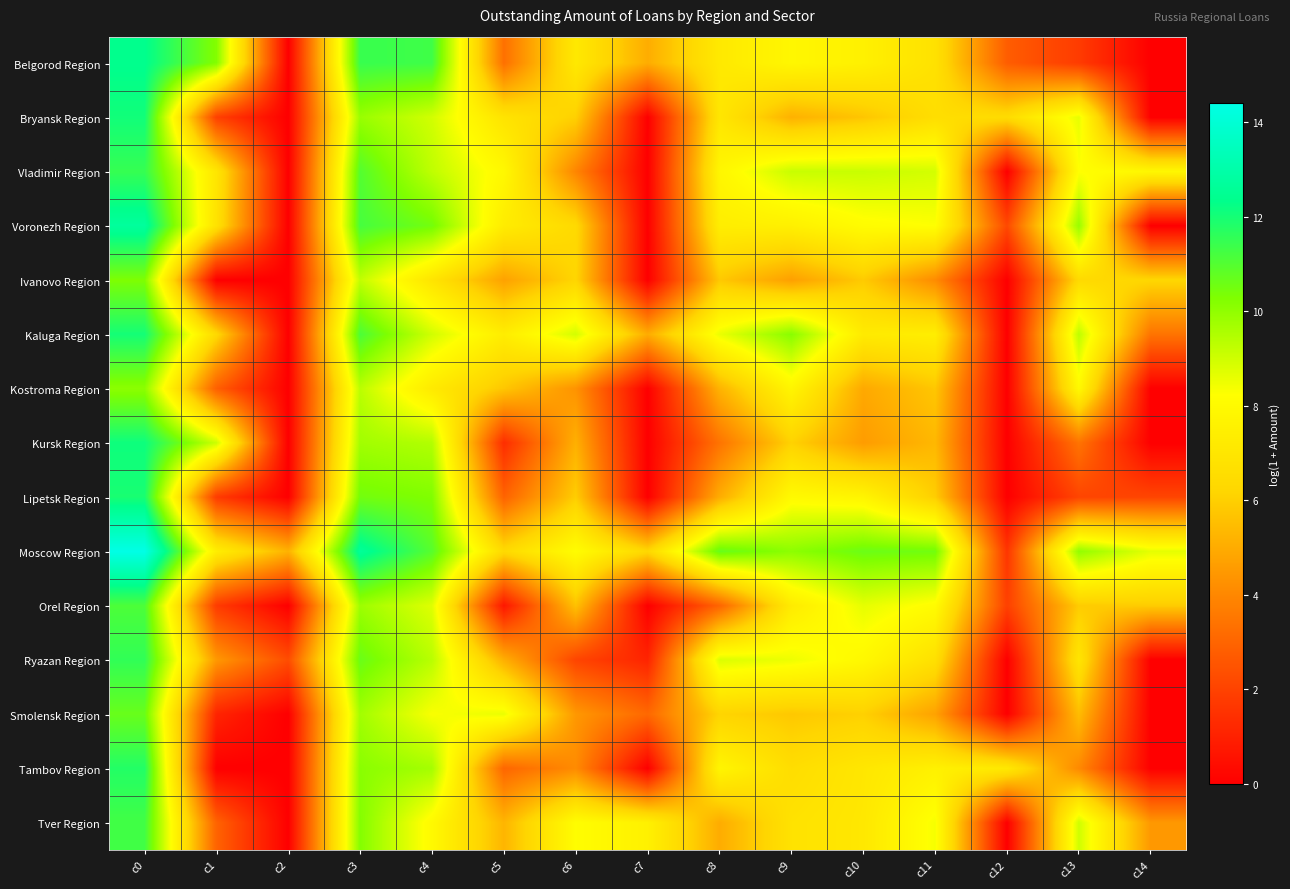

Reading left to right, list all the values displayed in this chart.

Belgorod Region: c0=12.4	c1=10.2	c2=0.0	c3=11.4	c4=11.3	c5=3.3	c6=7.1	c7=5.0	c8=7.2	c9=7.8	c10=7.5	c11=6.8	c12=2.8	c13=1.8	c14=0.0
Bryansk Region: c0=12.1	c1=1.9	c2=0.0	c3=9.9	c4=9.0	c5=6.9	c6=6.0	c7=0.0	c8=7.0	c9=5.2	c10=5.7	c11=6.6	c12=6.5	c13=8.6	c14=0.0
Vladimir Region: c0=11.5	c1=7.0	c2=0.0	c3=11.0	c4=9.3	c5=7.9	c6=3.9	c7=0.0	c8=7.8	c9=9.1	c10=9.1	c11=8.9	c12=0.0	c13=8.2	c14=7.9
Voronezh Region: c0=12.7	c1=6.8	c2=0.0	c3=11.2	c4=10.5	c5=7.3	c6=6.4	c7=0.0	c8=7.4	c9=7.5	c10=8.1	c11=8.2	c12=2.2	c13=9.9	c14=0.0
Ivanovo Region: c0=10.3	c1=0.0	c2=0.0	c3=9.2	c4=6.9	c5=4.7	c6=6.2	c7=0.0	c8=5.8	c9=4.7	c10=5.9	c11=4.1	c12=0.0	c13=6.4	c14=6.2
Kaluga Region: c0=12.0	c1=6.3	c2=0.0	c3=11.1	c4=9.0	c5=7.3	c6=8.9	c7=5.0	c8=8.6	c9=10.1	c10=7.2	c11=7.4	c12=0.0	c13=9.3	c14=3.4
Kostroma Region: c0=10.1	c1=2.8	c2=0.0	c3=9.3	c4=7.2	c5=5.7	c6=4.3	c7=0.0	c8=5.2	c9=7.8	c10=4.9	c11=5.8	c12=0.0	c13=8.0	c14=0.0
Kursk Region: c0=12.1	c1=9.0	c2=0.0	c3=9.7	c4=9.5	c5=1.4	c6=5.1	c7=0.0	c8=3.4	c9=6.1	c10=4.6	c11=5.3	c12=0.0	c13=3.4	c14=0.0
Lipetsk Region: c0=11.9	c1=1.8	c2=0.0	c3=10.5	c4=10.3	c5=2.9	c6=5.9	c7=0.0	c8=5.0	c9=8.0	c10=7.7	c11=5.9	c12=0.0	c13=2.1	c14=2.1
Moscow Region: c0=14.4	c1=7.4	c2=5.2	c3=12.6	c4=10.9	c5=6.4	c6=8.1	c7=6.3	c8=10.7	c9=10.1	c10=10.6	c11=10.5	c12=1.6	c13=10.0	c14=8.6
Orel Region: c0=11.1	c1=1.8	c2=0.0	c3=9.8	c4=8.7	c5=0.7	c6=5.6	c7=0.0	c8=3.0	c9=7.3	c10=8.6	c11=8.1	c12=1.9	c13=5.9	c14=5.9
Ryazan Region: c0=11.6	c1=4.5	c2=2.3	c3=10.6	c4=9.4	c5=5.1	c6=2.1	c7=1.1	c8=8.8	c9=8.5	c10=7.9	c11=6.7	c12=0.0	c13=6.9	c14=0.0
Smolensk Region: c0=10.7	c1=1.1	c2=0.0	c3=9.7	c4=8.3	c5=8.6	c6=4.5	c7=3.1	c8=6.2	c9=5.8	c10=6.0	c11=4.7	c12=0.0	c13=5.5	c14=0.0
Tambov Region: c0=11.8	c1=0.0	c2=0.0	c3=10.1	c4=9.7	c5=3.0	c6=4.1	c7=0.0	c8=7.8	c9=6.5	c10=7.0	c11=7.5	c12=7.1	c13=4.0	c14=0.0
Tver Region: c0=11.3	c1=2.9	c2=0.0	c3=10.2	c4=8.0	c5=5.3	c6=8.1	c7=7.5	c8=5.0	c9=6.8	c10=7.1	c11=8.4	c12=0.0	c13=9.0	c14=4.5